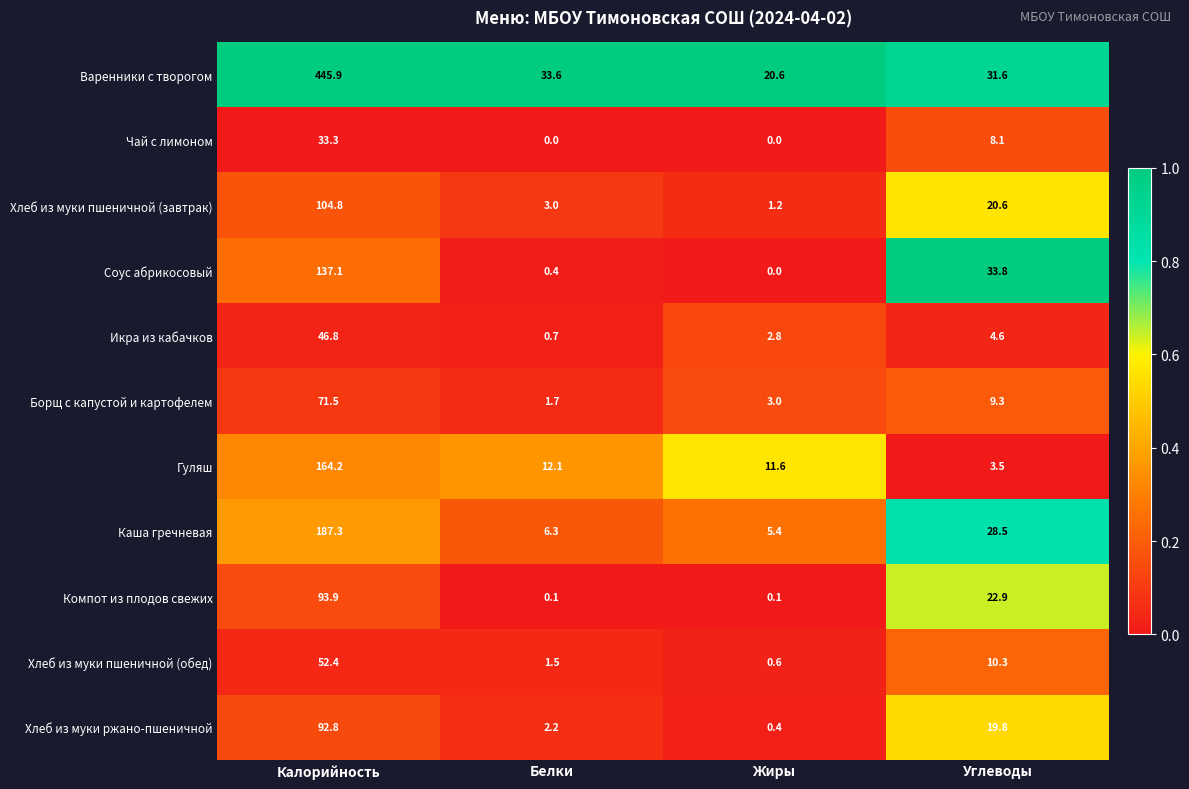

What is the spread (max minus min) of values at Калорийность?

412.6